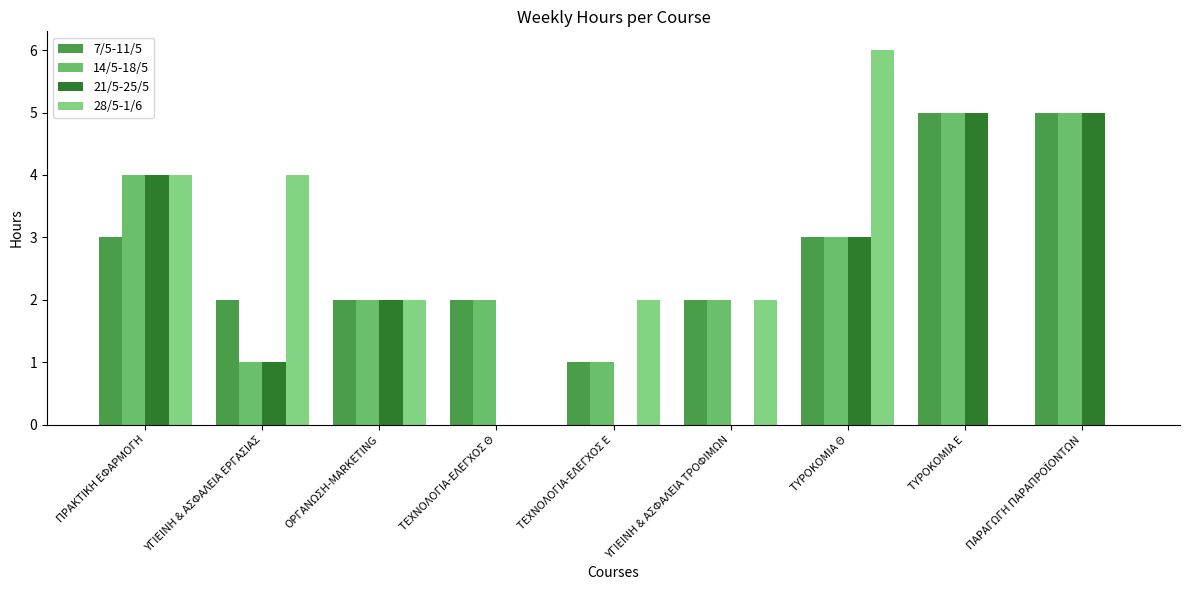

What are all the series names shown in the legend?

7/5-11/5, 14/5-18/5, 21/5-25/5, 28/5-1/6